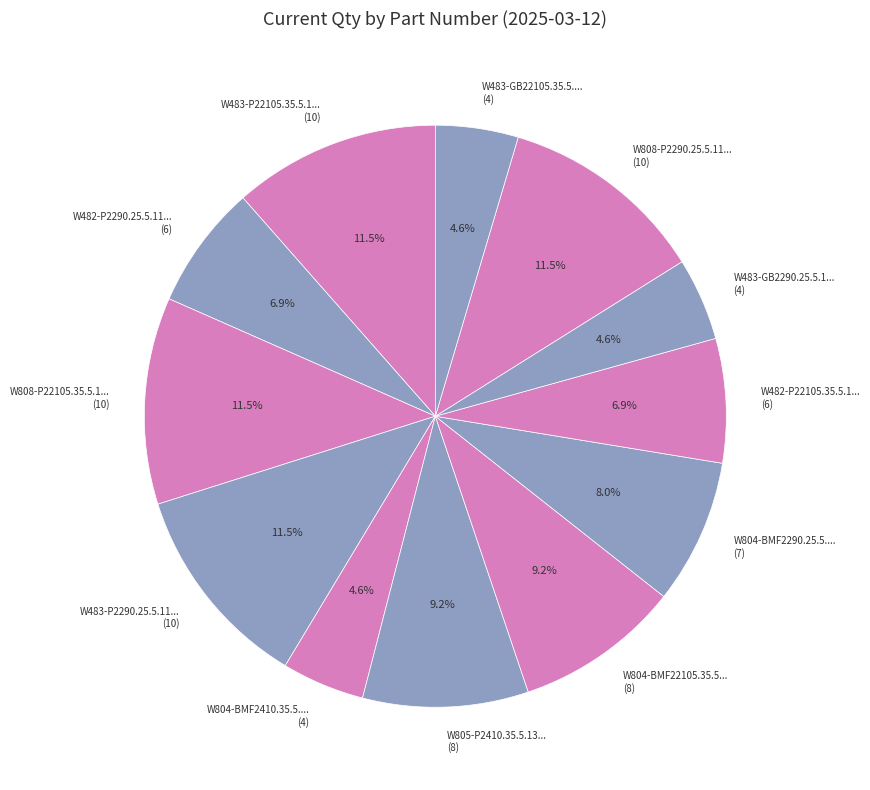

Approximately how many times larger is the value at W804-BMF22105.35.5... (8) compared to W482-P2290.25.5.11... (6)?

1.3